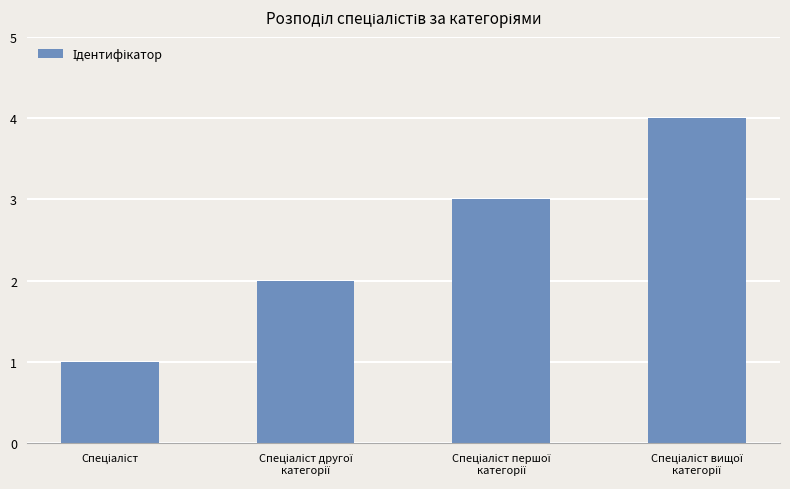

What is the value of the 4th bar from the left?

4